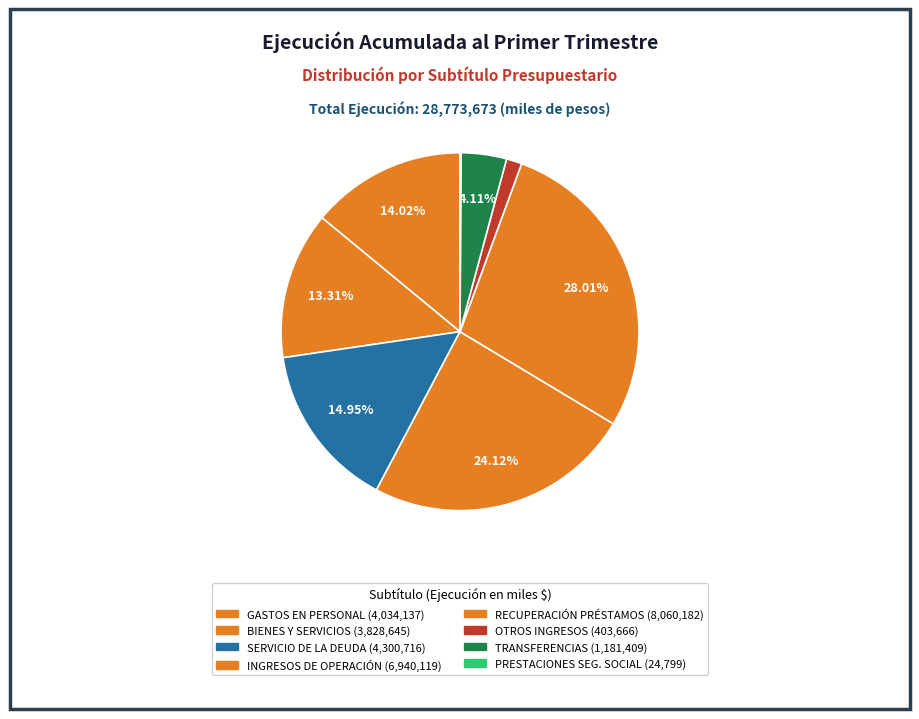

Rank the categories by value from highest to lowest.

RECUPERACIÓN DE PRÉSTAMOS, INGRESOS DE OPERACIÓN, SERVICIO DE LA DEUDA, GASTOS EN PERSONAL, BIENES Y SERVICIOS DE CONSUMO, TRANSFERENCIAS CORRIENTES, OTROS INGRESOS CORRIENTES, PRESTACIONES DE SEGURIDAD SOCIAL